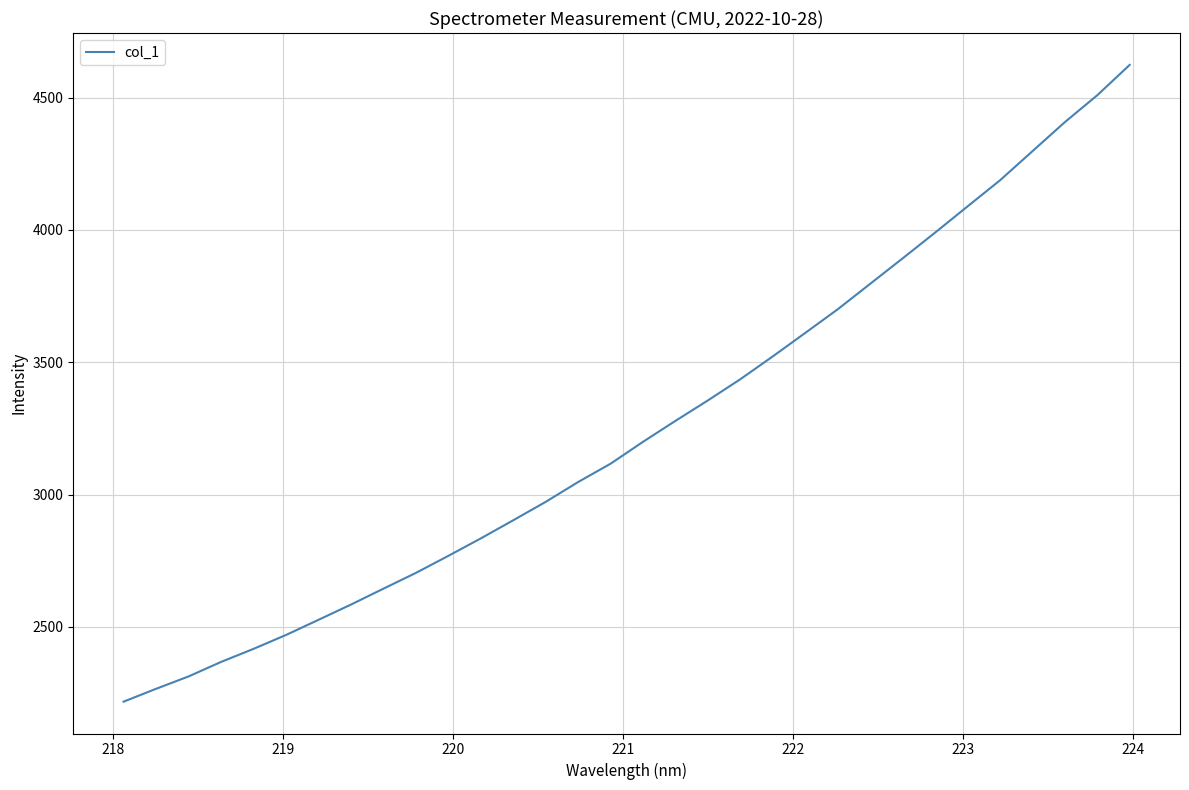

What is the smallest value displayed?

2217.3